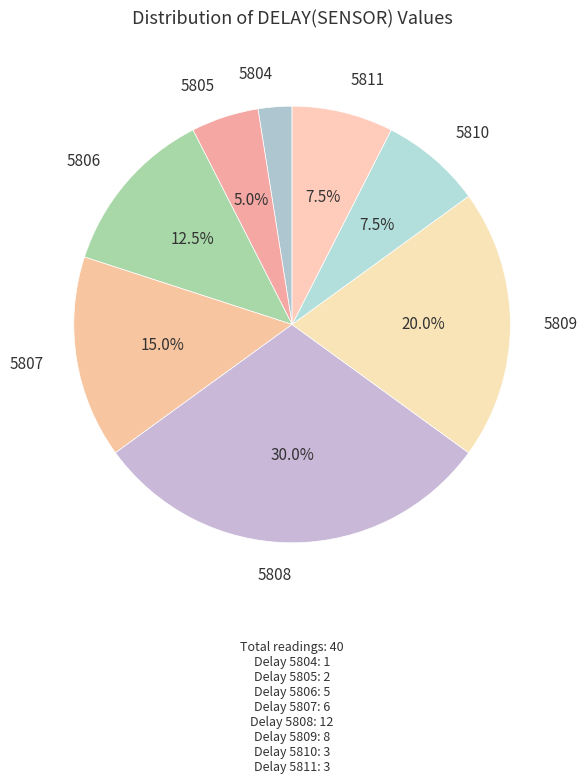

Which category has the smallest portion of the pie?

5804